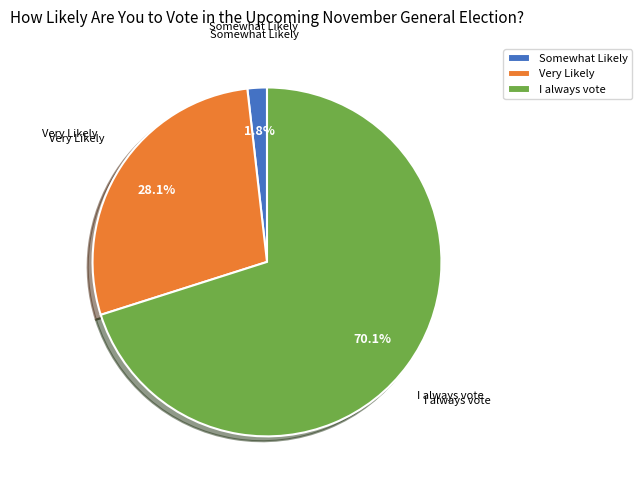

Between Very Likely and Somewhat Likely, which is larger?

Very Likely